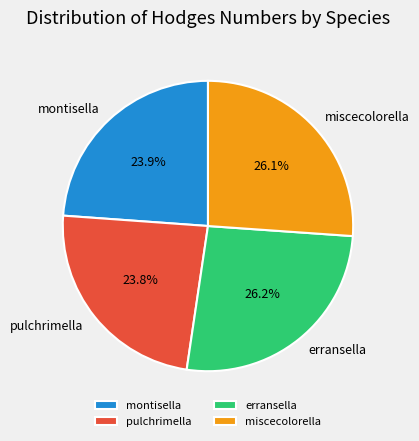

The miscecolorella slice represents 26% of the pie. True or false?

True